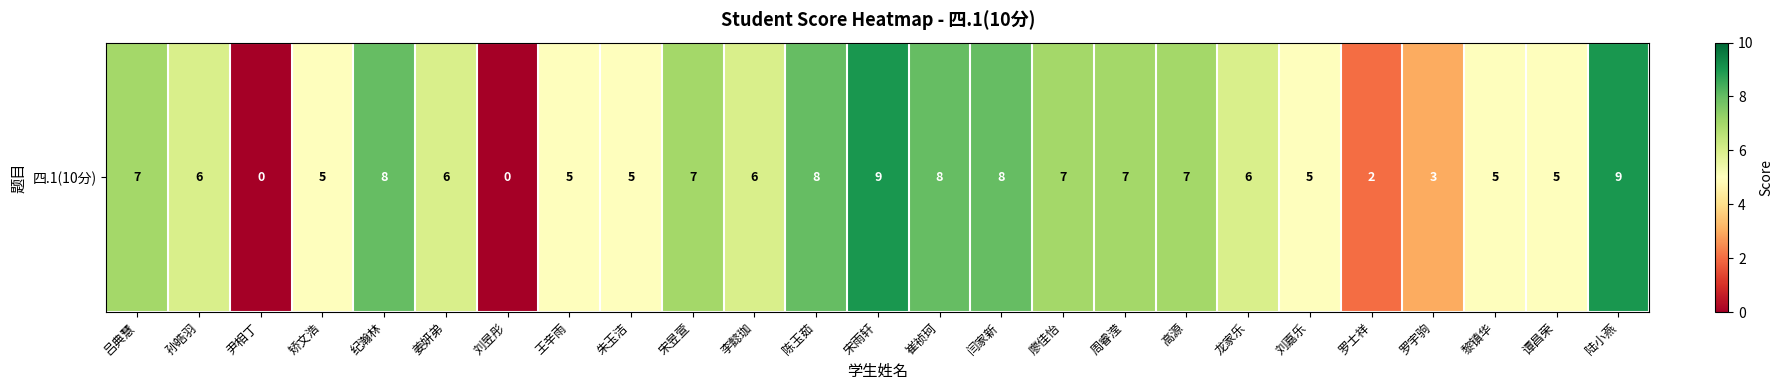

What is the difference between the second highest and second lowest values?

9